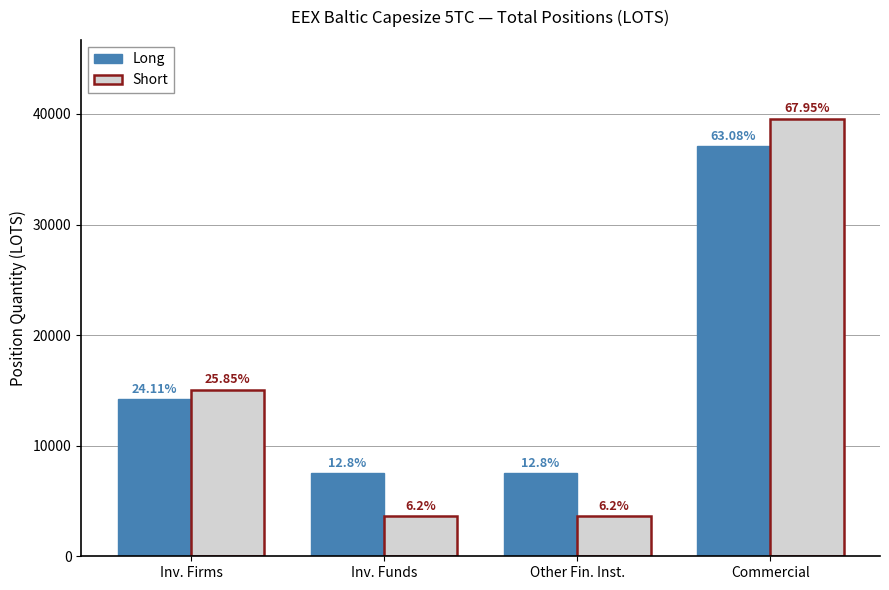

What are all the series names shown in the legend?

Long, Short